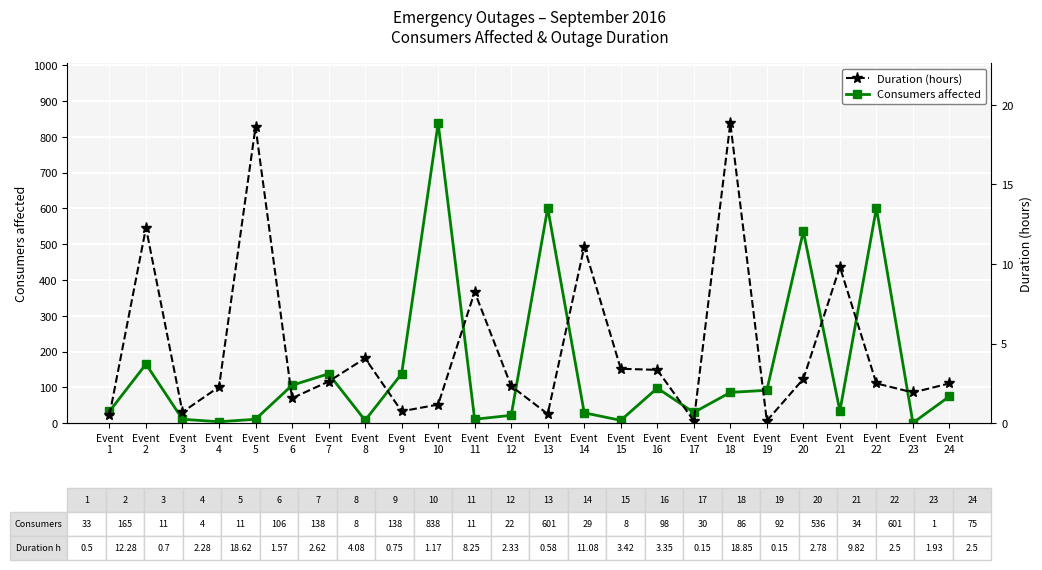

At which label does Consumers affected reach its peak?

Event
10